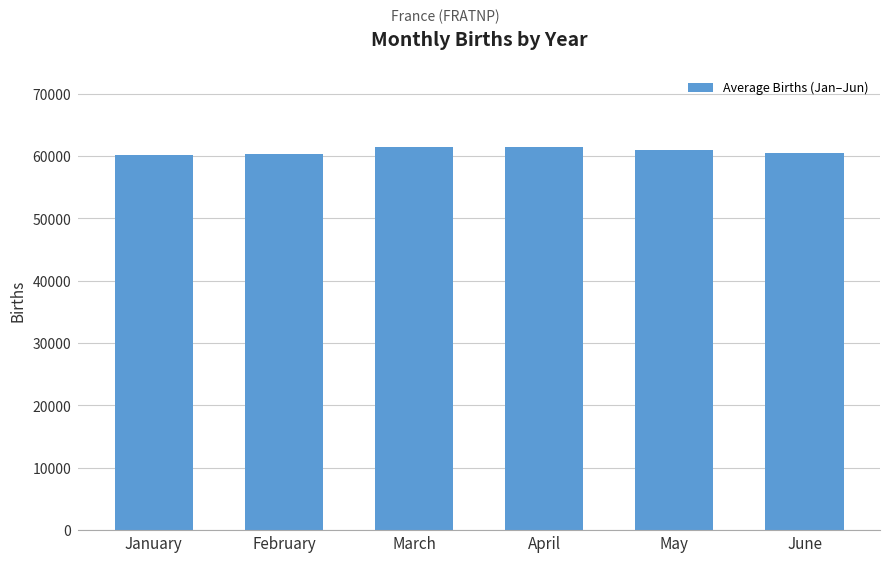

At which label does the data first exceed 61051?

March